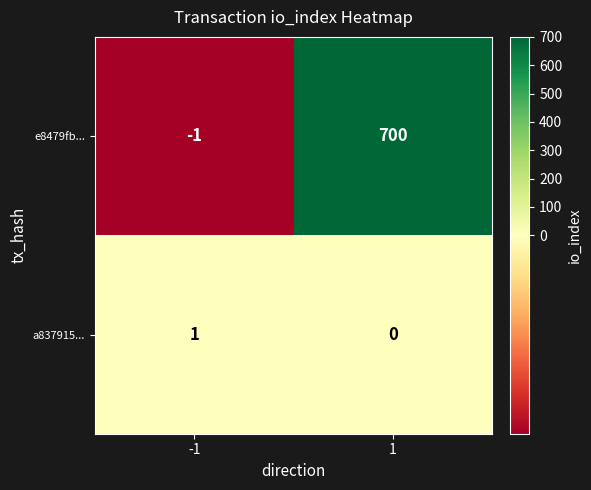

Reading left to right, transcribe all the data shown in this chart.

e8479fb...: -1	700
a837915...: 1	0